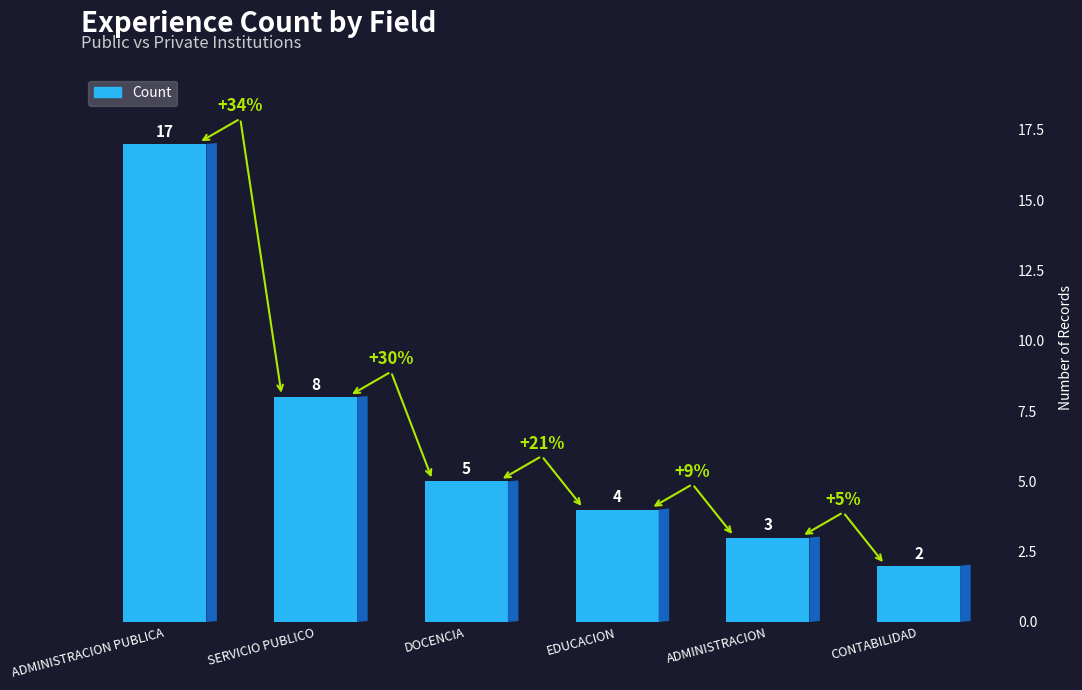

What is the sum of all values?

39